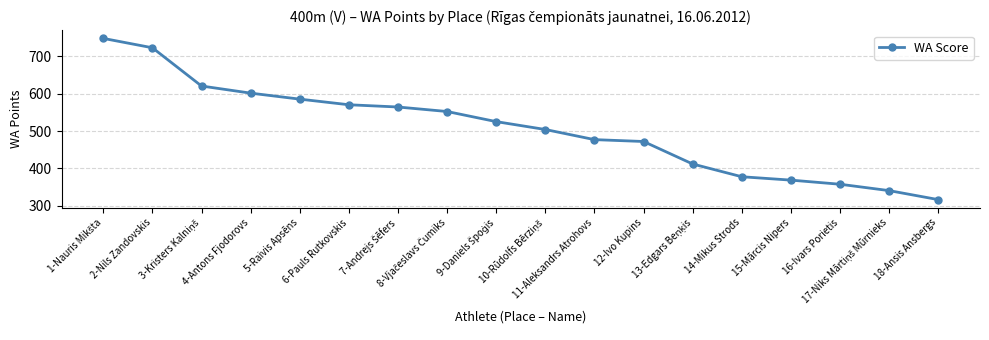

What is the average value?

506